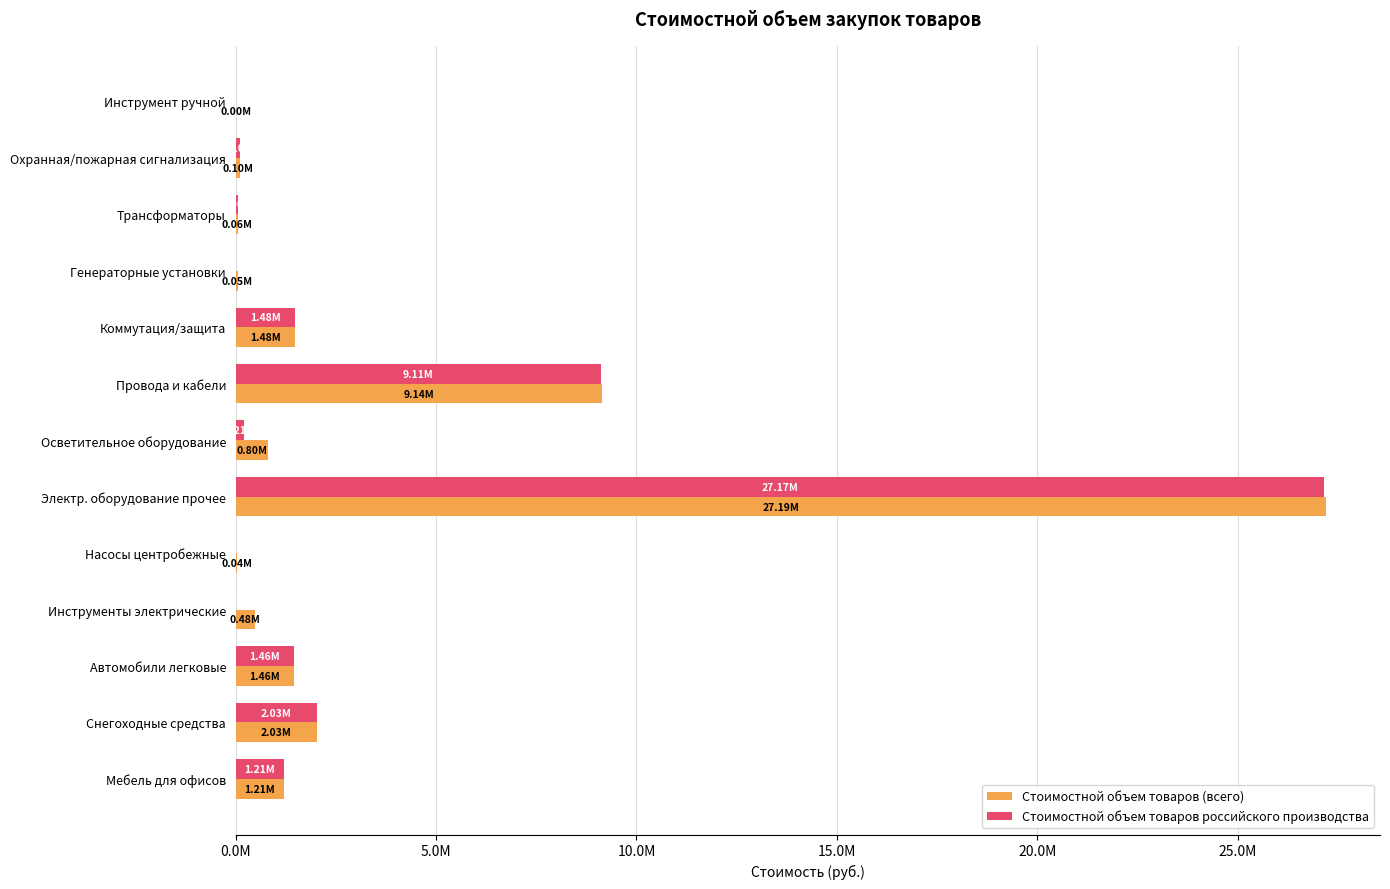

What are all the series names shown in the legend?

Стоимостной объем товаров (всего), Стоимостной объем товаров российского производства